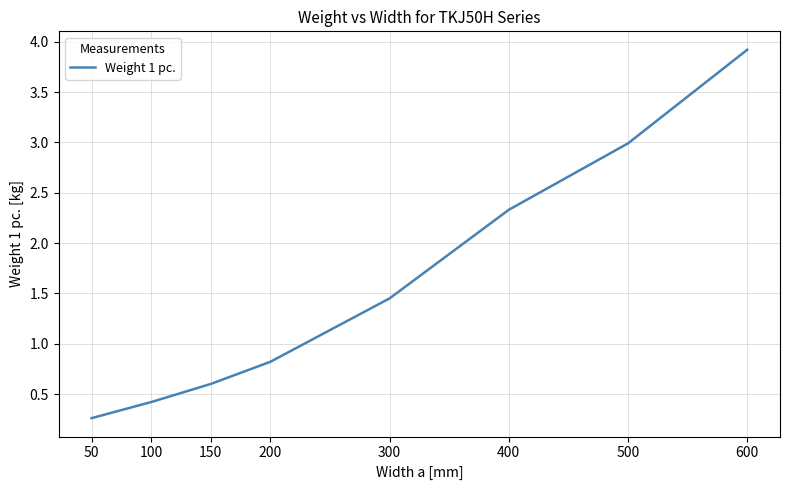

What is the difference between the maximum and minimum values?

3.7